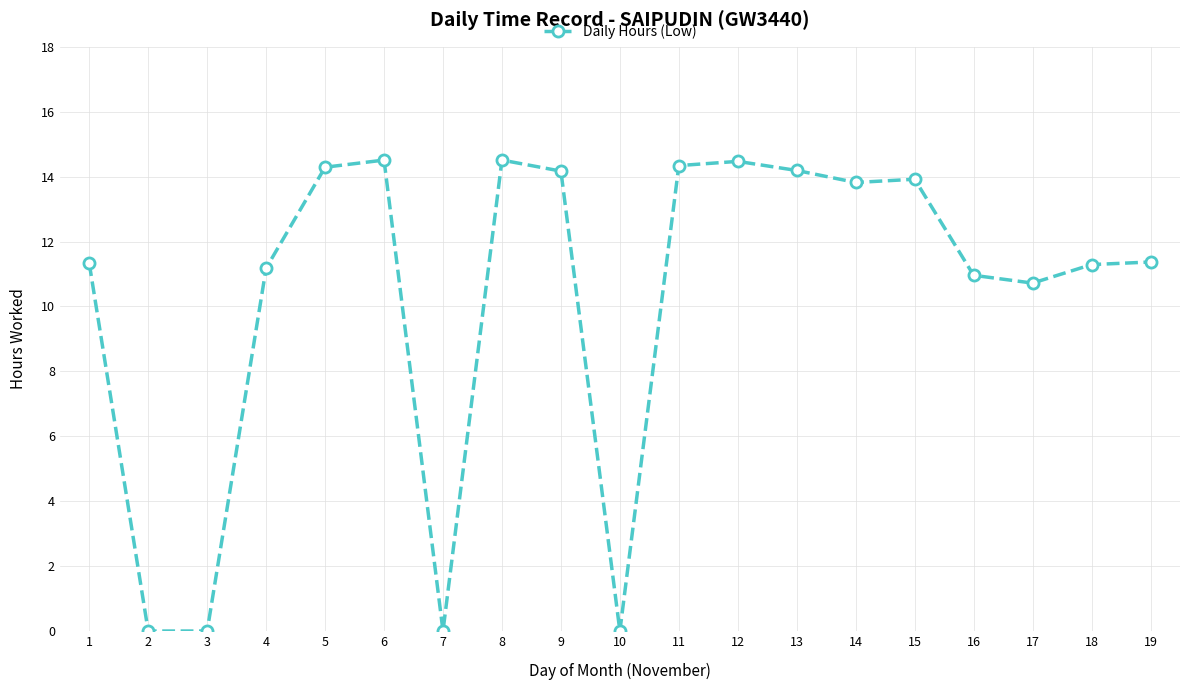

True or false: the data has more than 1 interior local peaks.

True